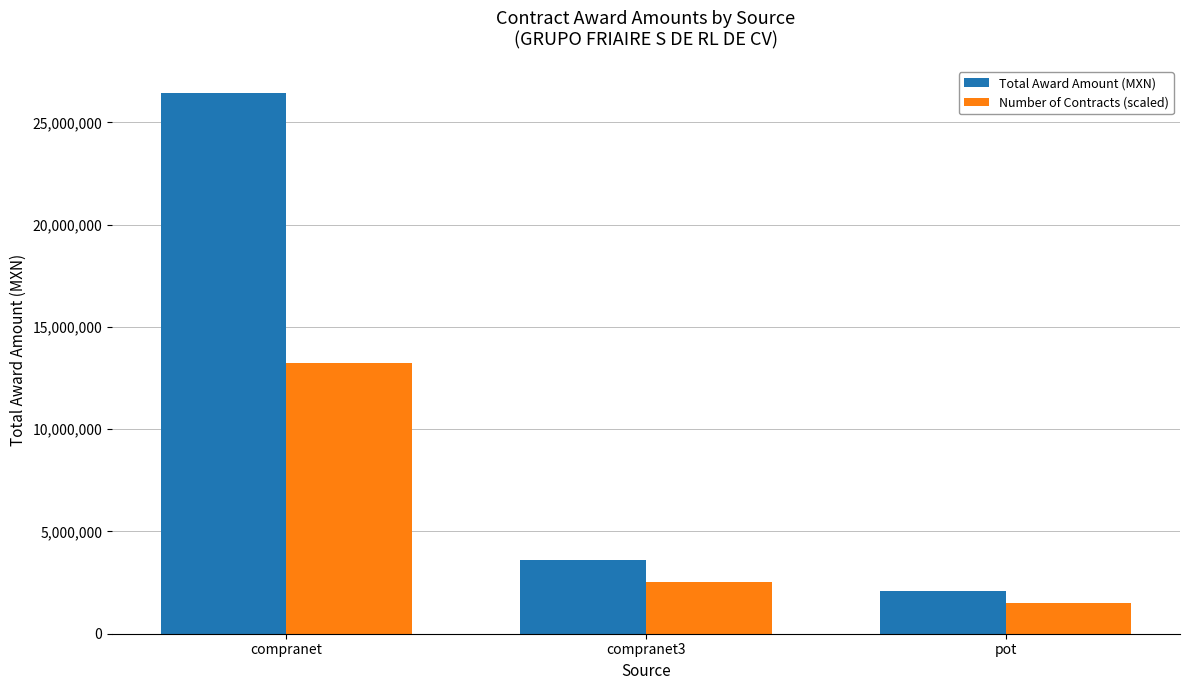

Is it true that Total Award Amount (MXN) equals 2080032.3 at pot?

True